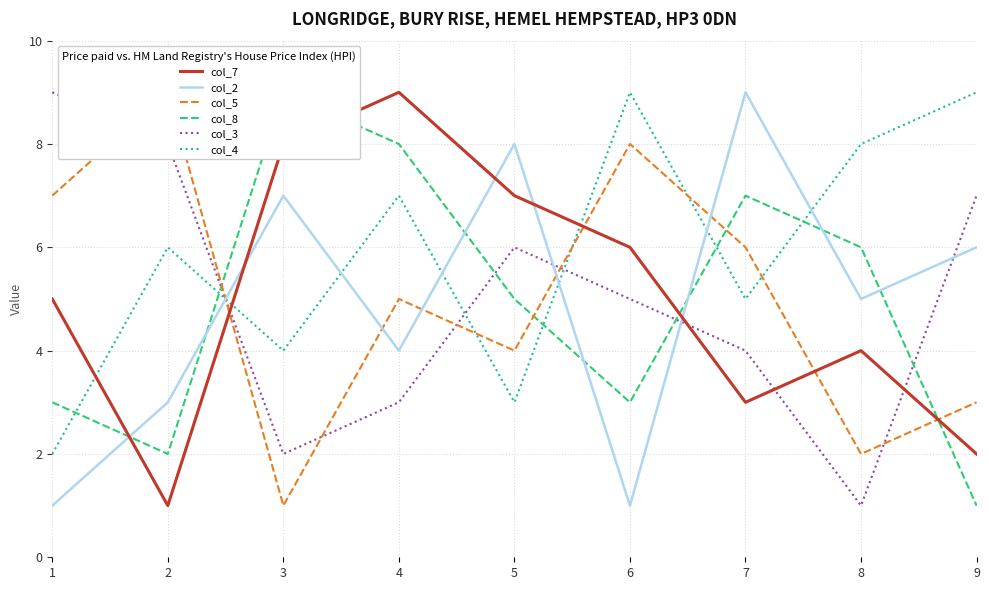

At which category does col_4 reach its first local peak?

2